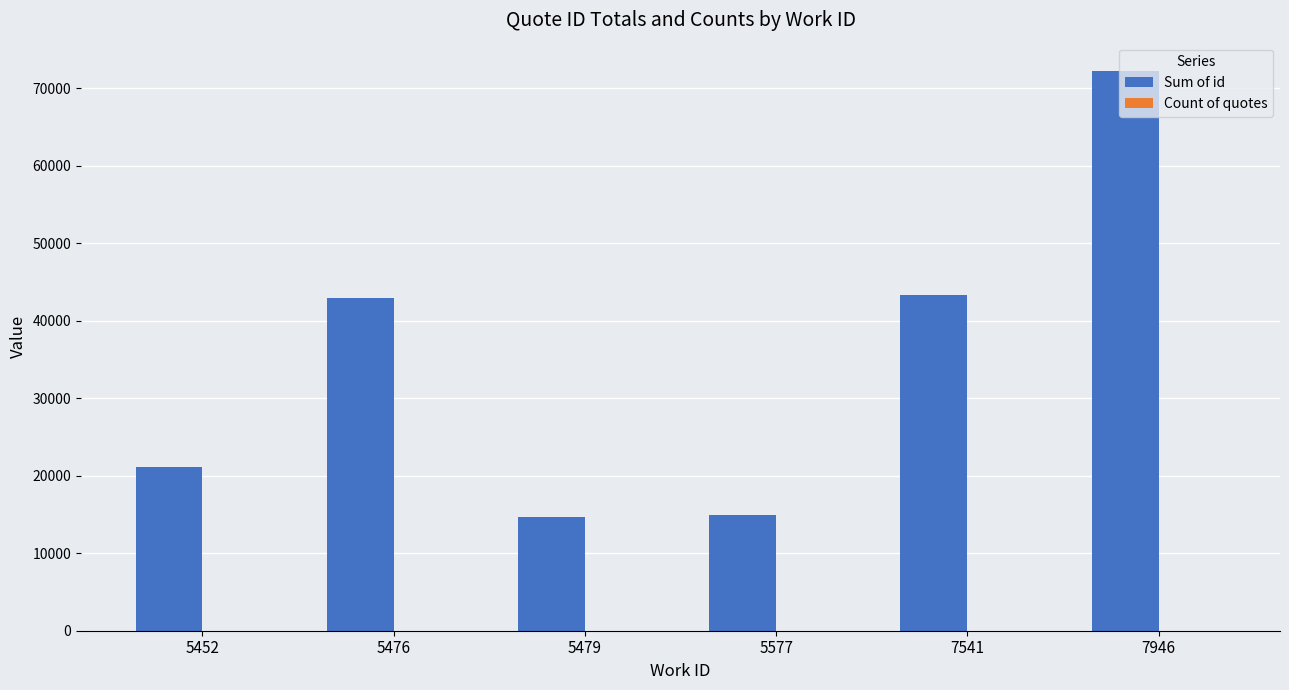

True or false: Sum of id has a value of 13478 at 7541.

False